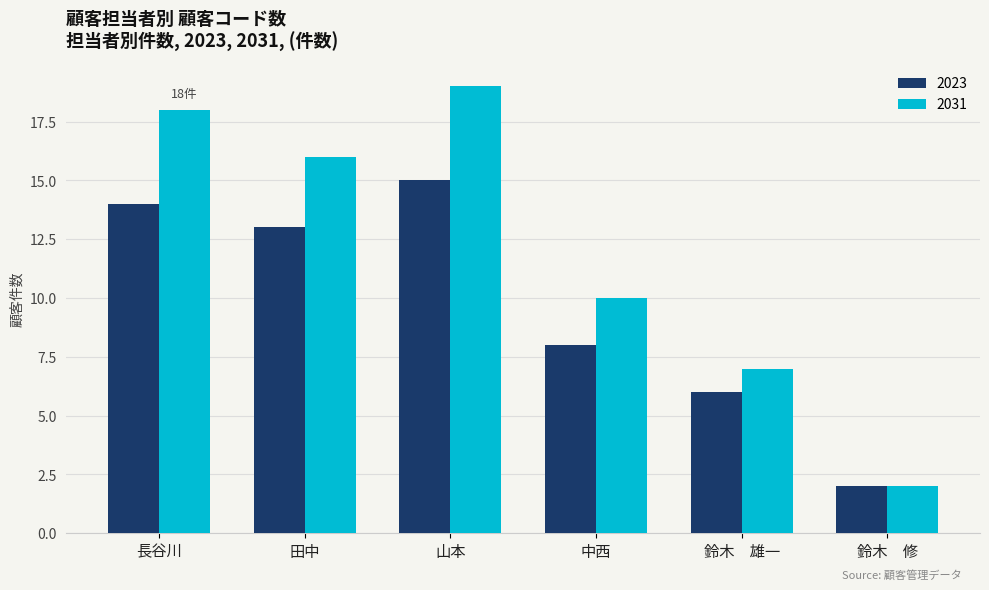

The 2031 series shows 3 at 鈴木　雄一. True or false?

False